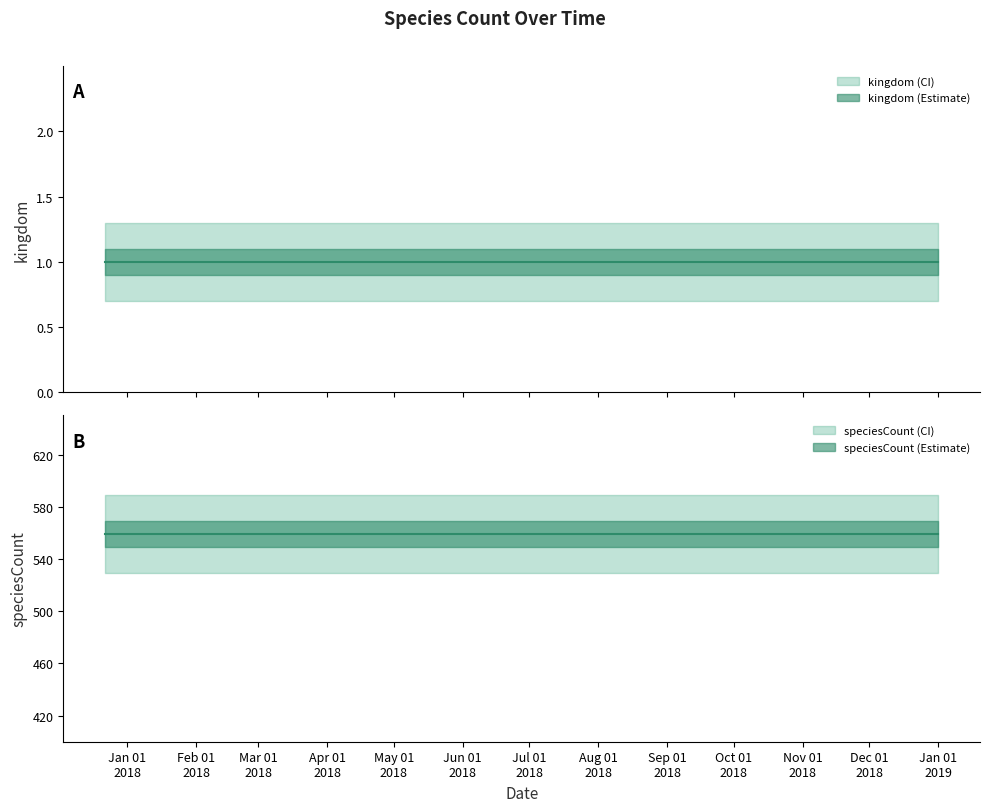

The kingdom series shows 1 at 2018-07-11. True or false?

False